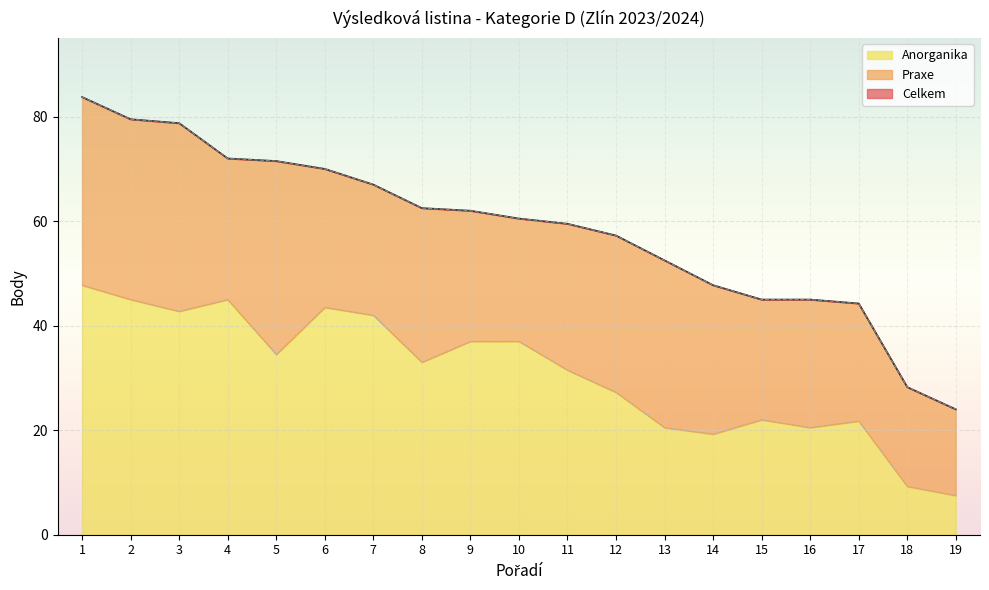

At how many categories does at least one series exceed 64?

7